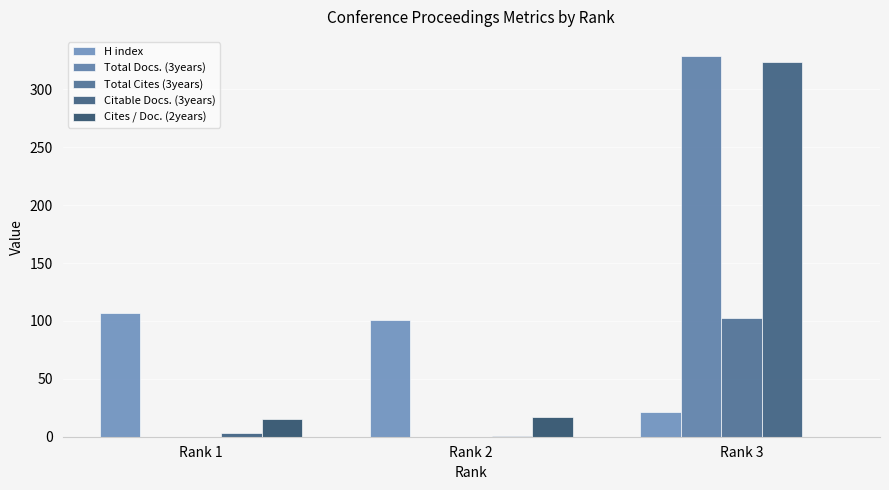

What is the total value across all series at Rank 1?

125